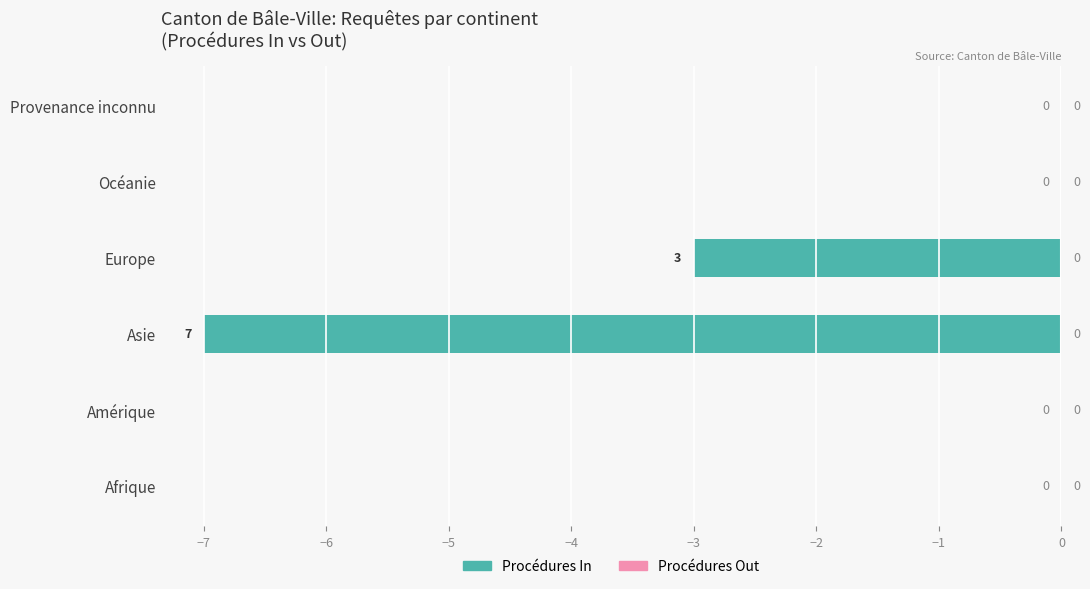

Is it true that the value at Europe is -3?

True